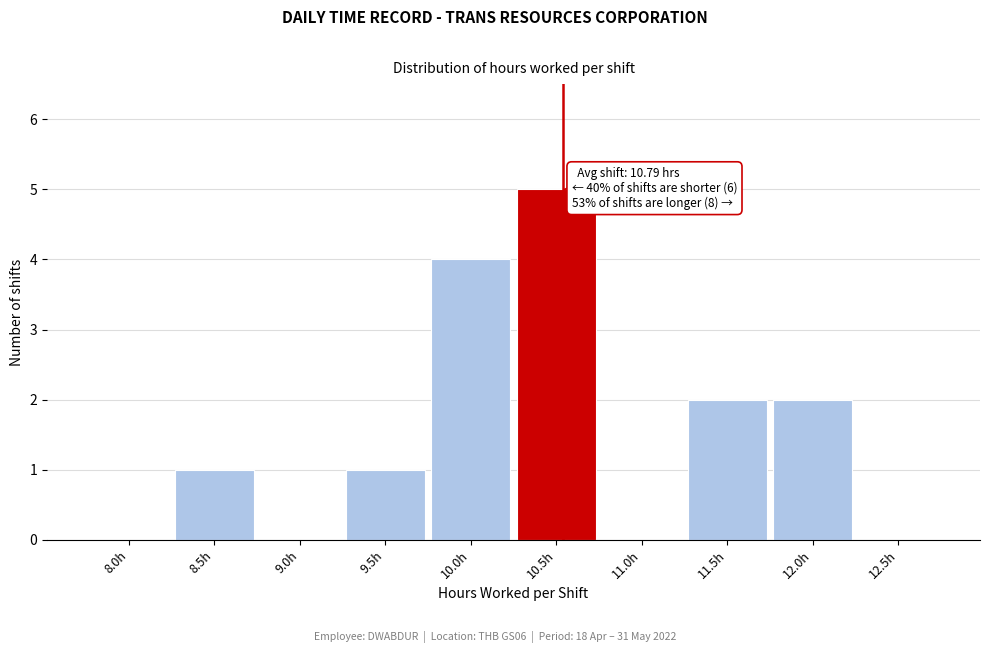

Reading left to right, transcribe all the data shown in this chart.

8.0h=0	8.5h=1	9.0h=0	9.5h=1	10.0h=4	10.5h=5	11.0h=0	11.5h=2	12.0h=2	12.5h=0